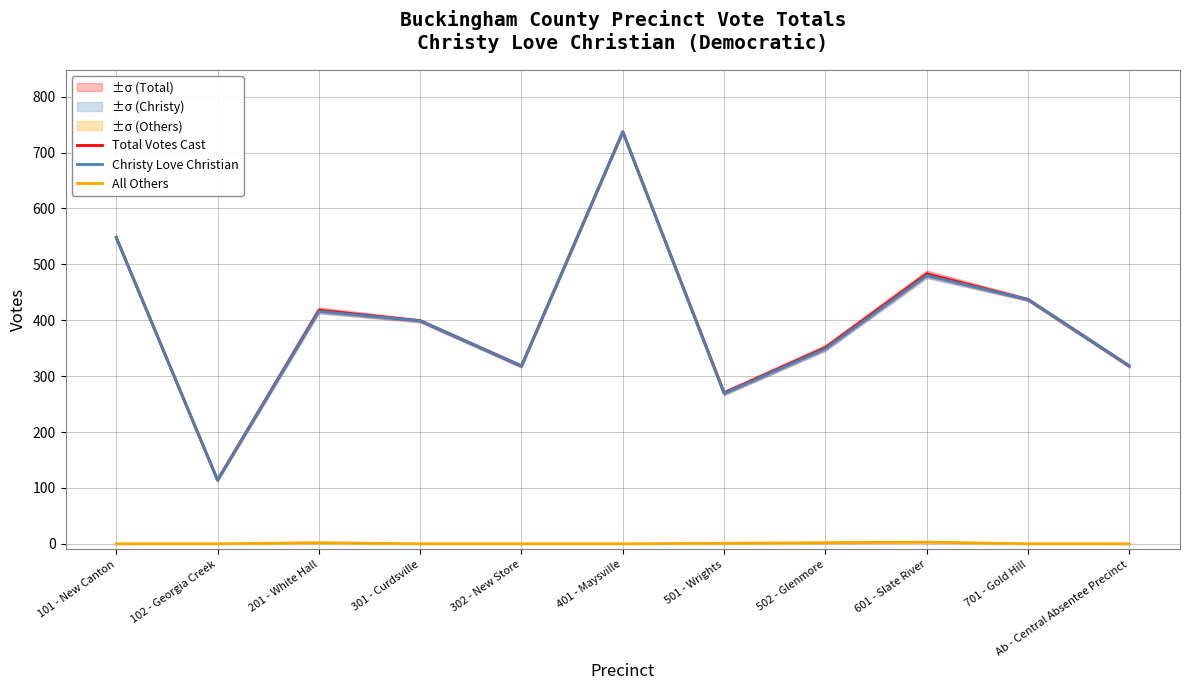

How many data points does each series have?

11